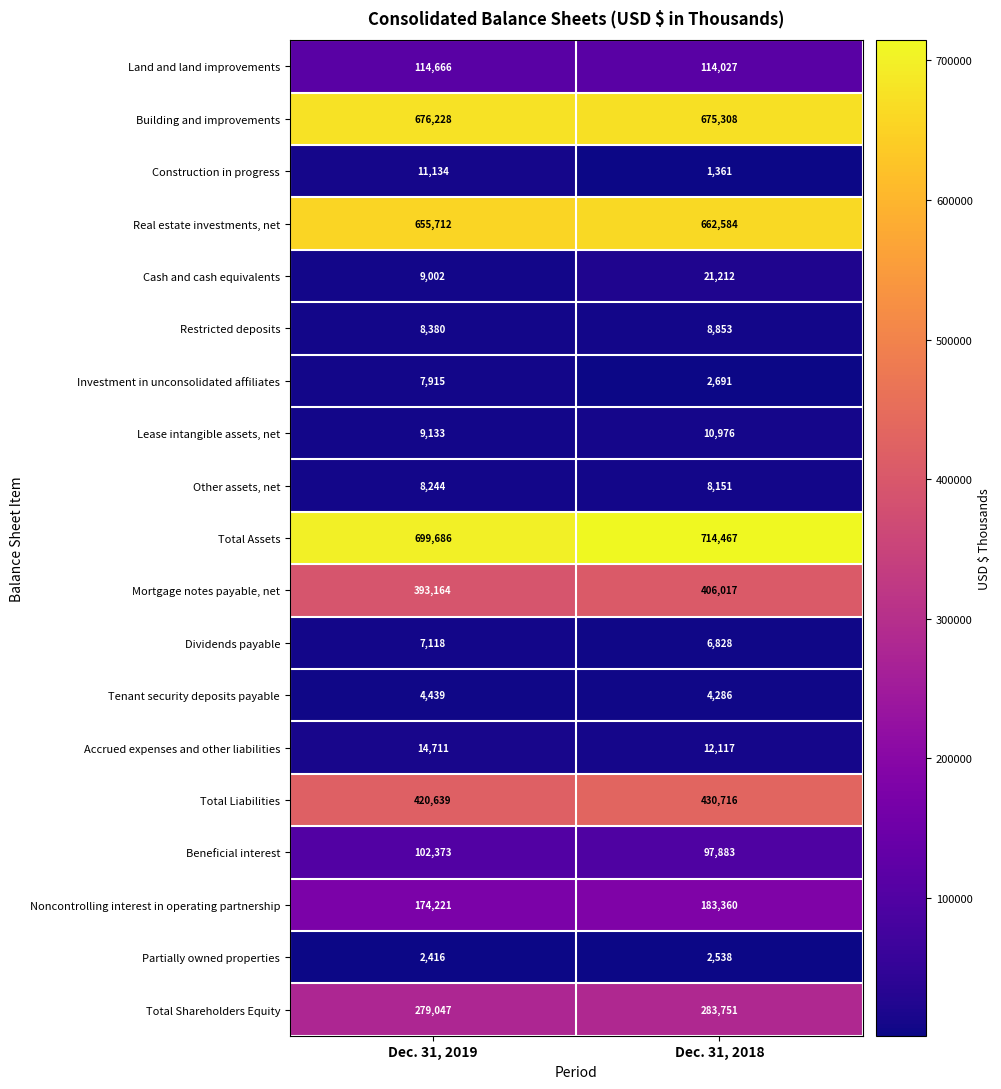

At which category does the chart reach its minimum across all series?

Dec. 31, 2018